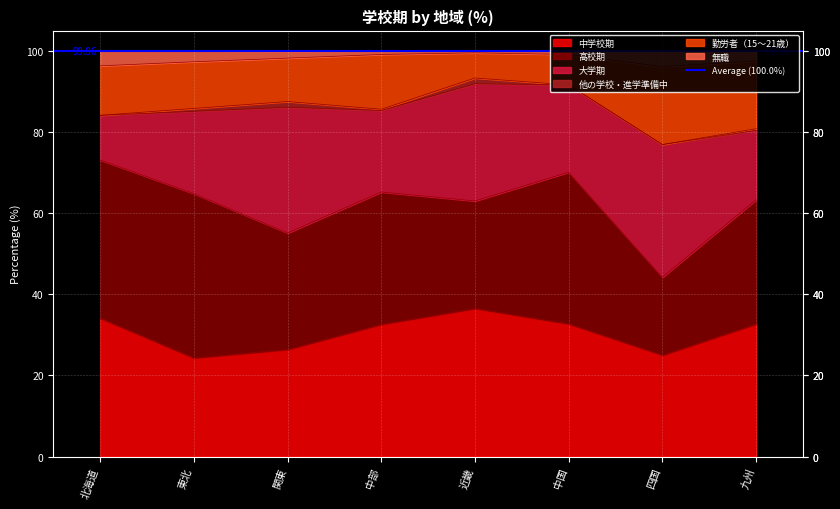

What is the minimum value shown in the chart?

24.3